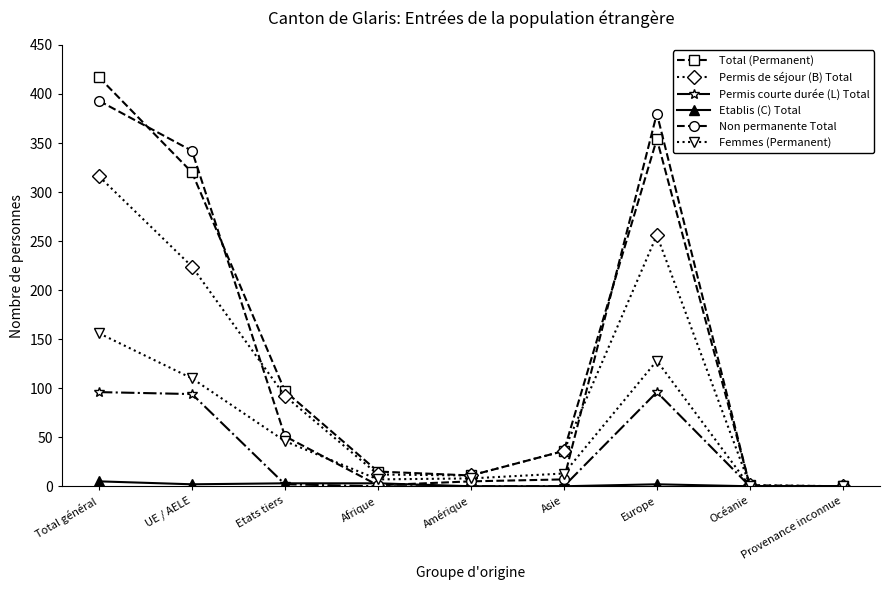

At how many categories does at least one series exceed 193?

3